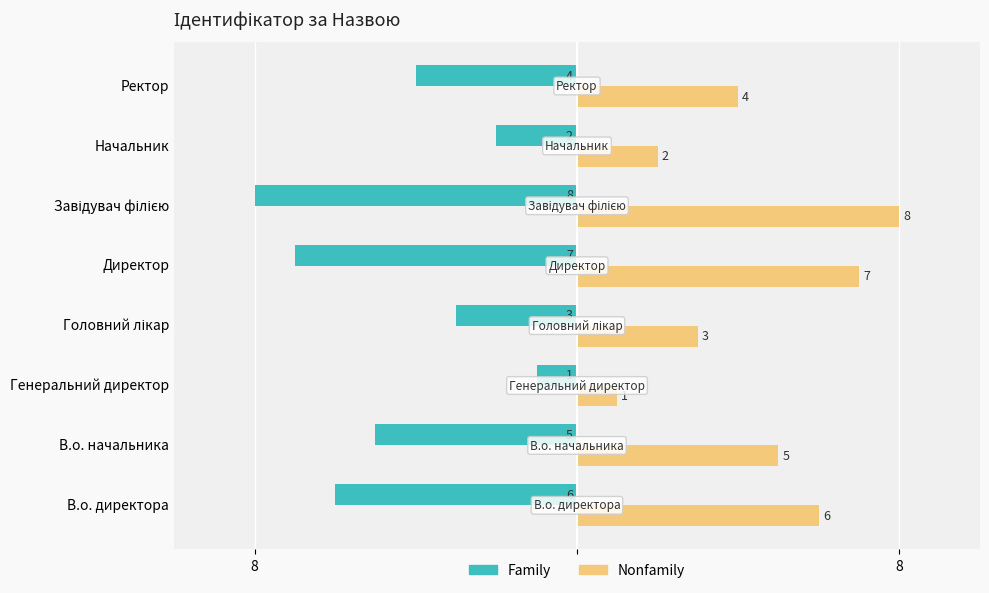

What are all the series names shown in the legend?

Family, Nonfamily